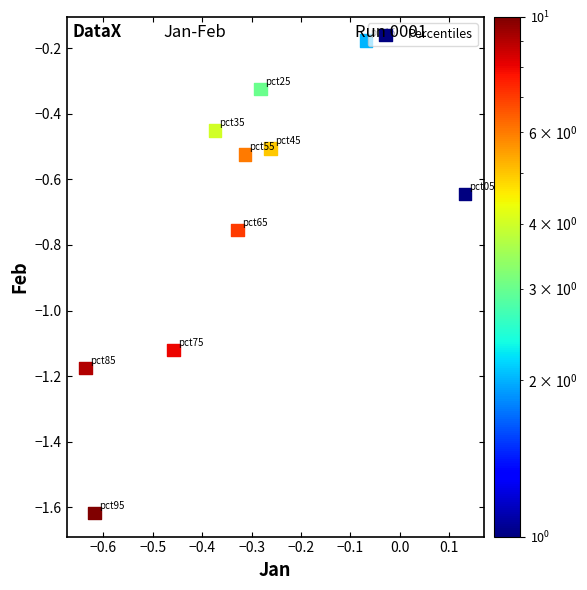

What is the average Y value?

-0.7